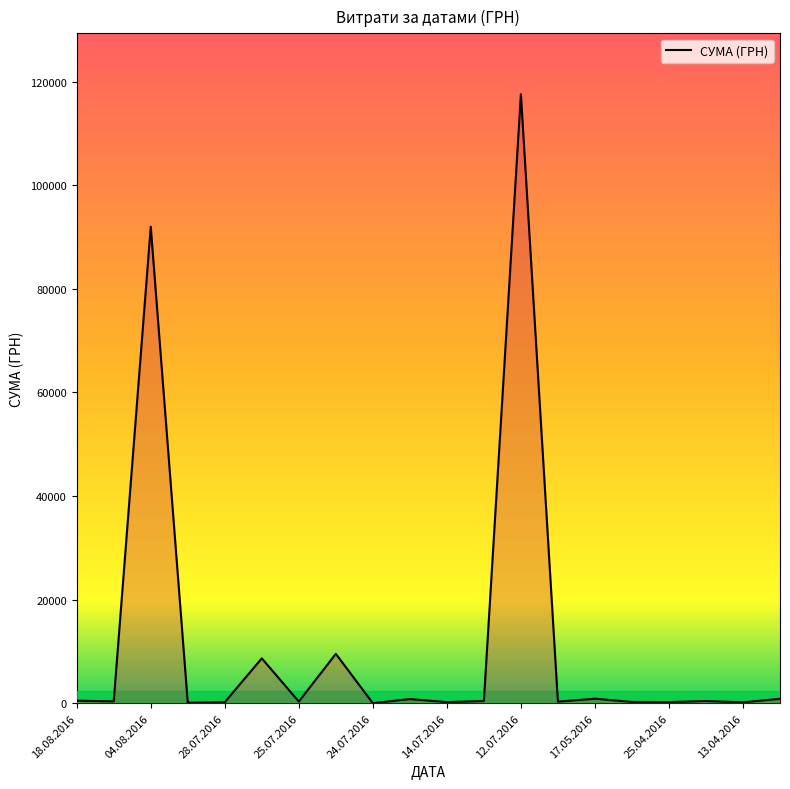

What is the greatest value displayed?

117568.8